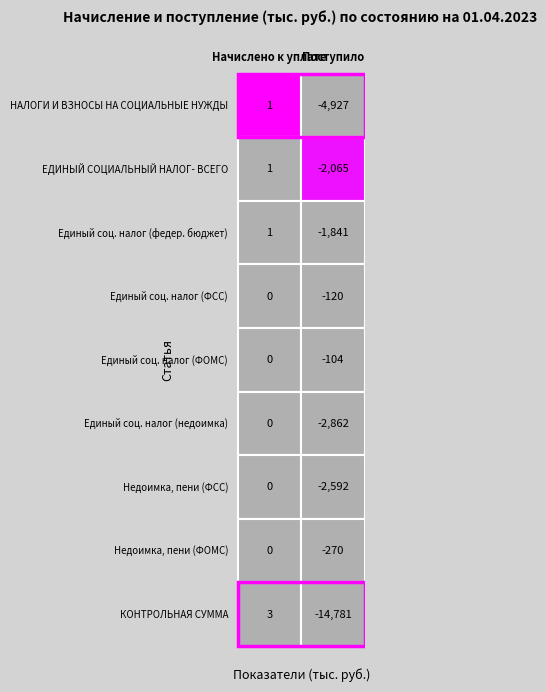

How many data points in Недоимка, пени (ФСС) are less than 0?

1